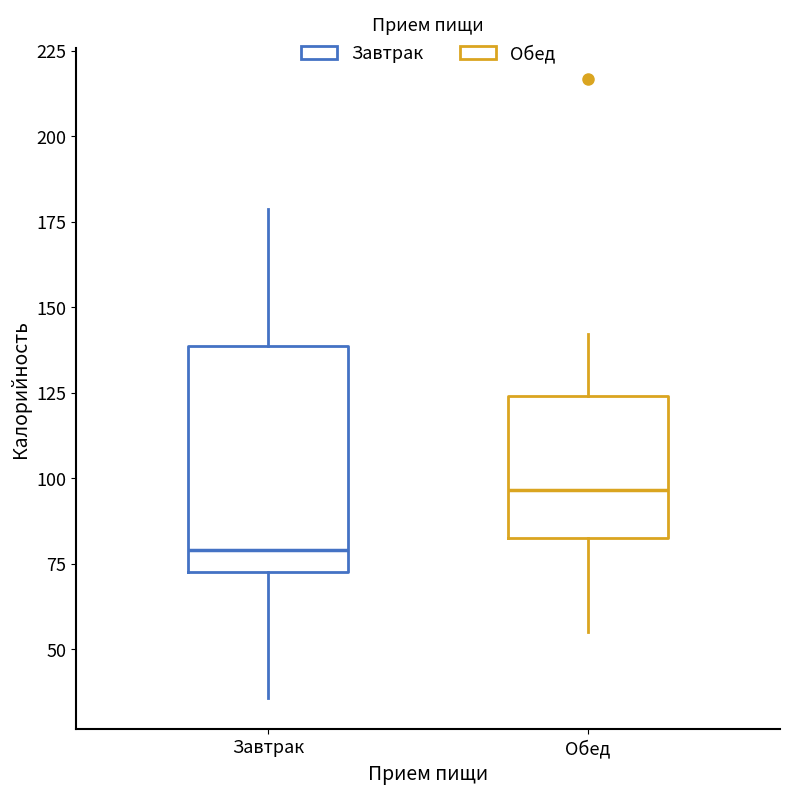

Reading left to right, transcribe this box plot: for each box, give where its median line is, the range the box spans, and where its two whiskers end, as read against the y-axis. The values are not printed on the chart, so give them approximately, as read against the axis.

Завтрак: median 80, box 75 to 140, whiskers 35 to 180
Обед: median 95, box 80 to 125, whiskers 55 to 140